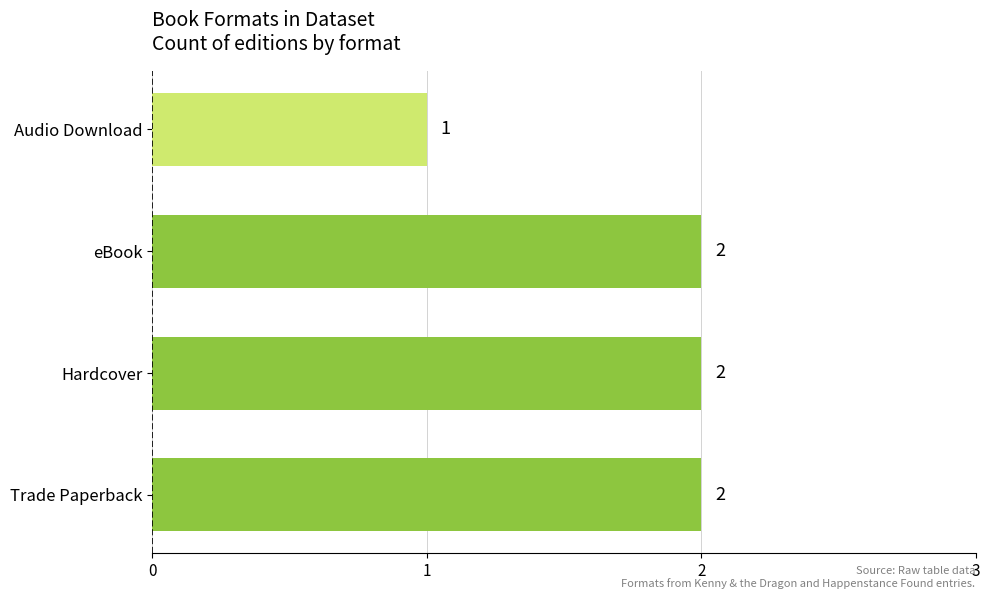

The value at Hardcover is 3. True or false?

False